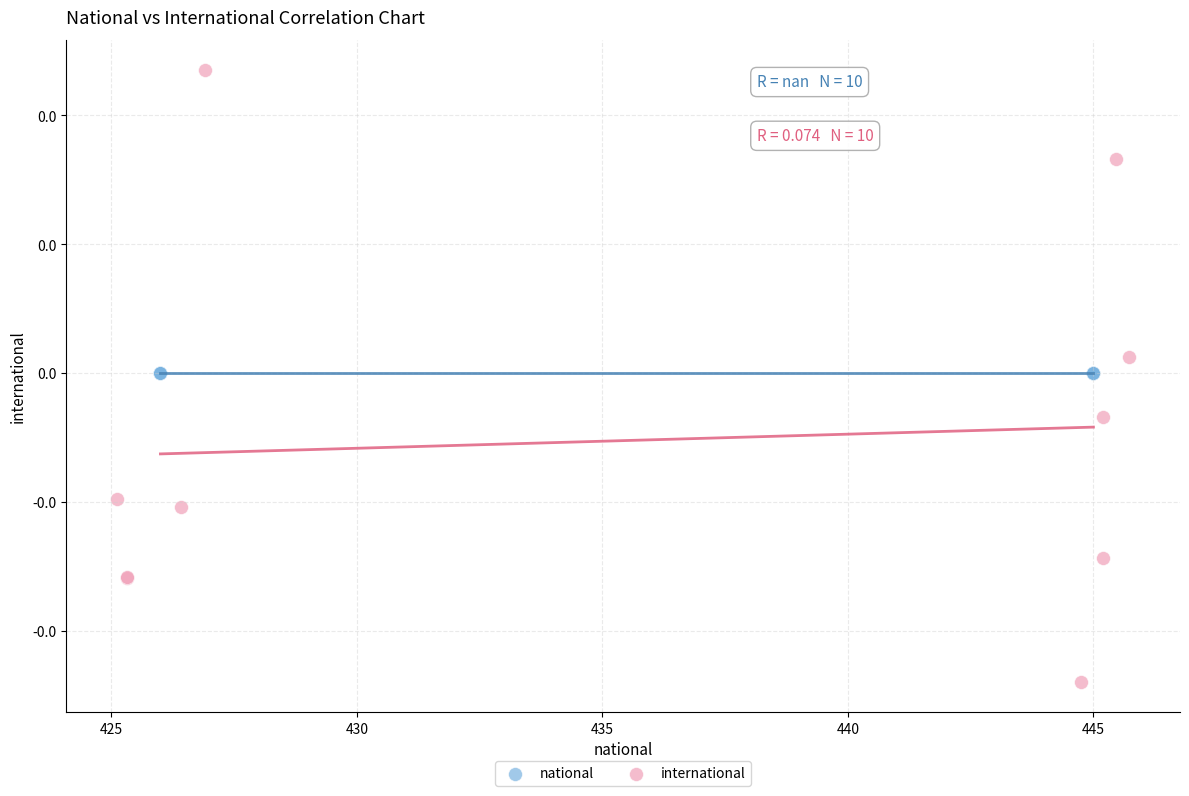

What are all the series names shown in the legend?

national, international